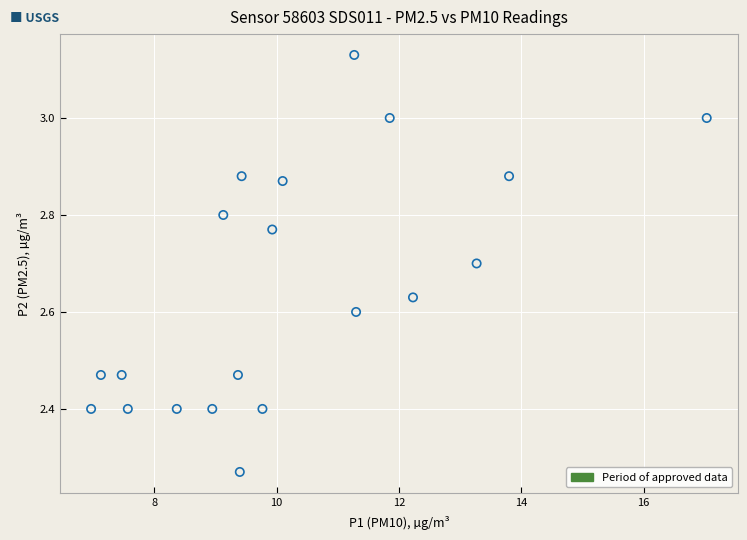

What is the range of Y values (max minus min)?

0.9